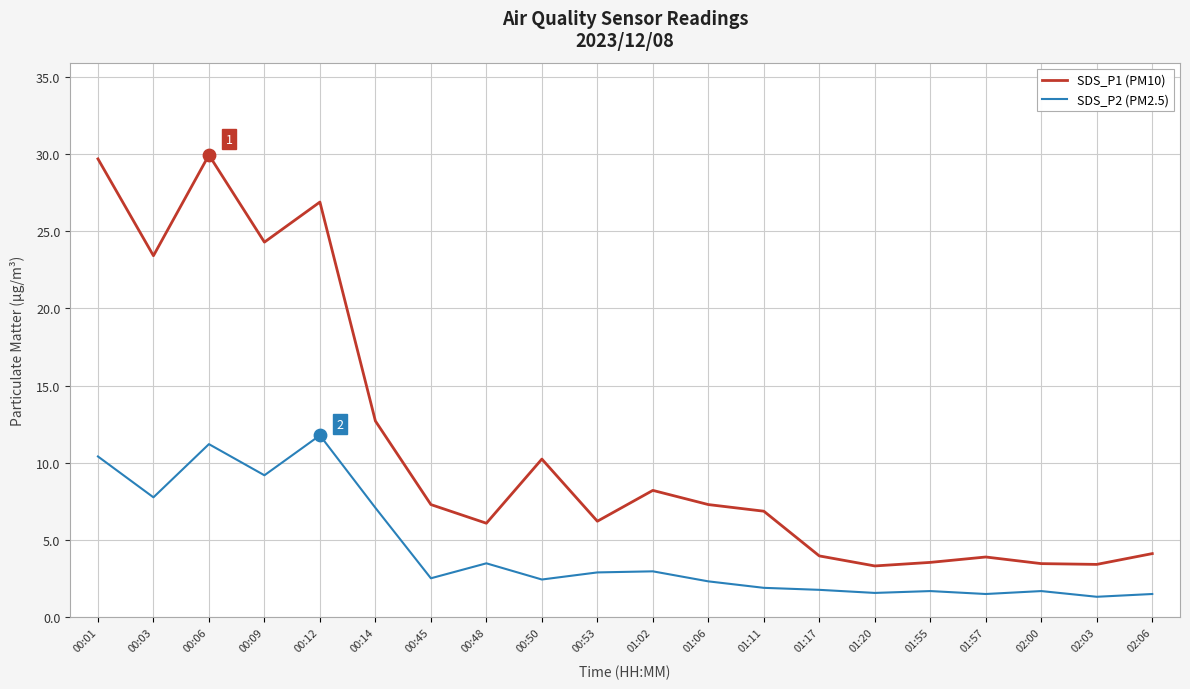

Which series changed the most between 01:02 and 01:20?

SDS_P1 (PM10)